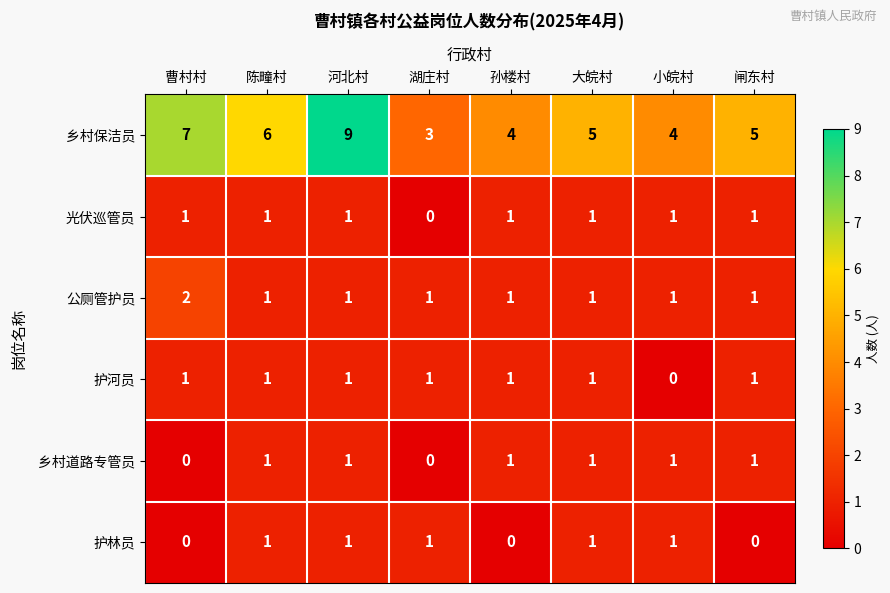

True or false: 公厕管护员 has a value of 1 at 河北村.

True